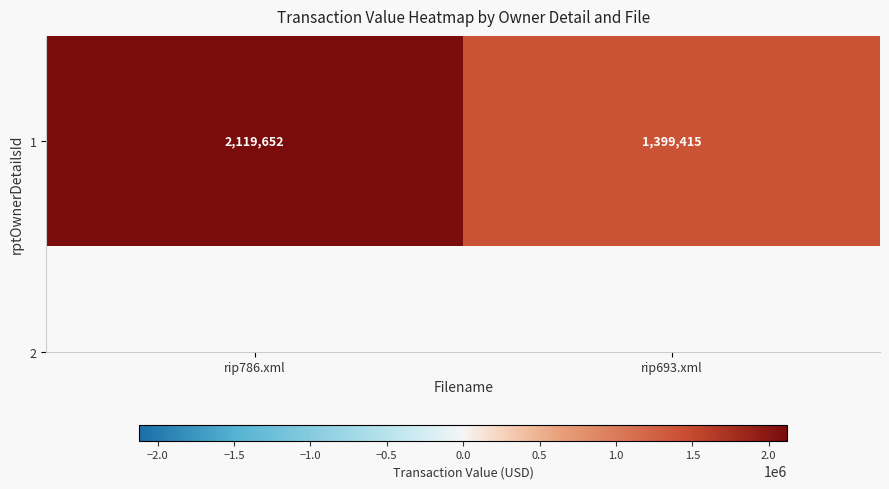

How many data points are less than 2119652?

1